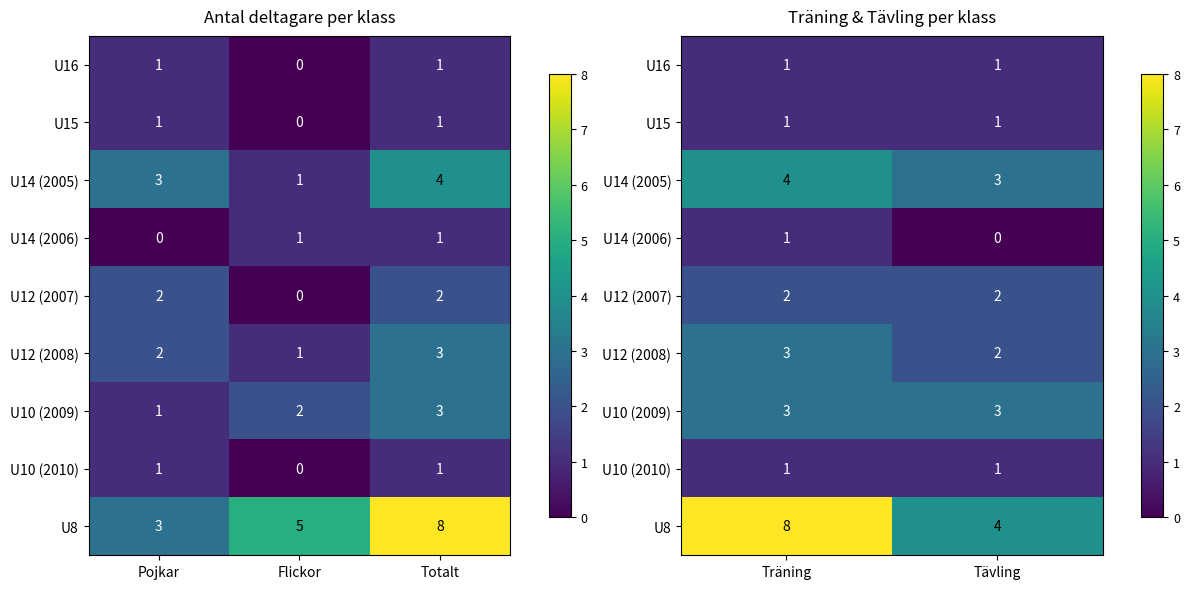

Which series has the largest total across all categories?

U8